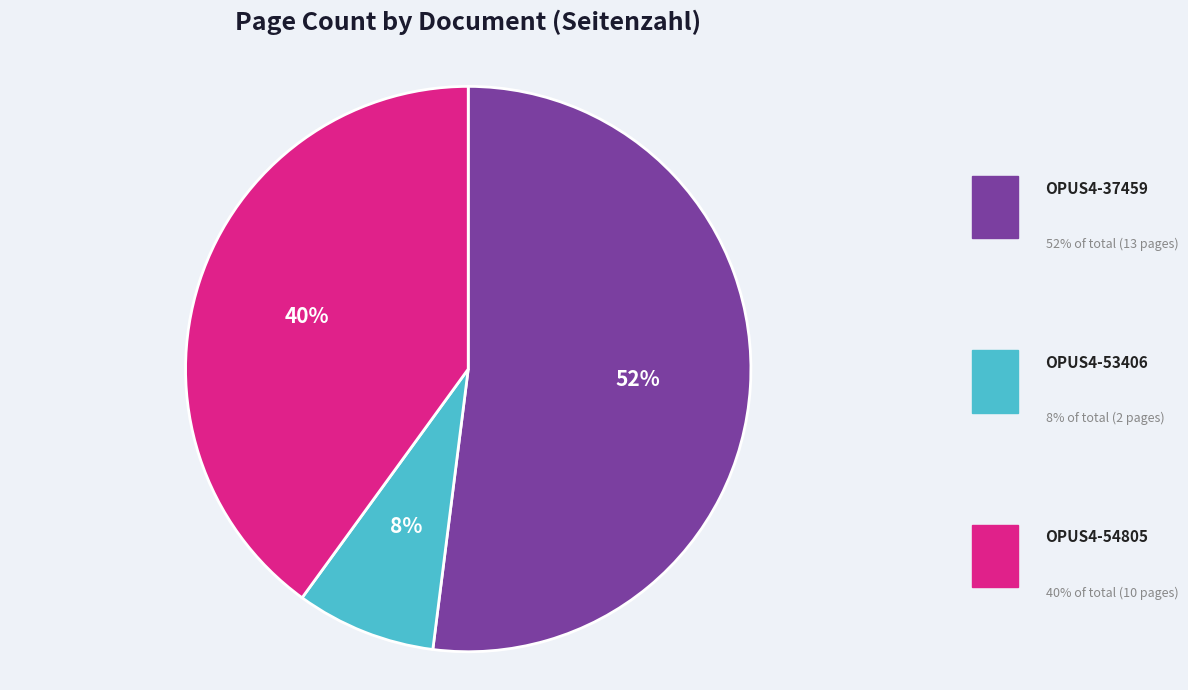

To the nearest percent, what is the difference between the largest and smallest slice percentages?

44%